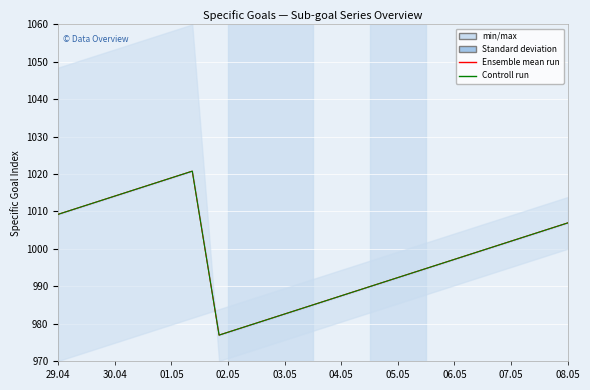

What is the value of the Controll run point at the 19th from the left?

1004.6